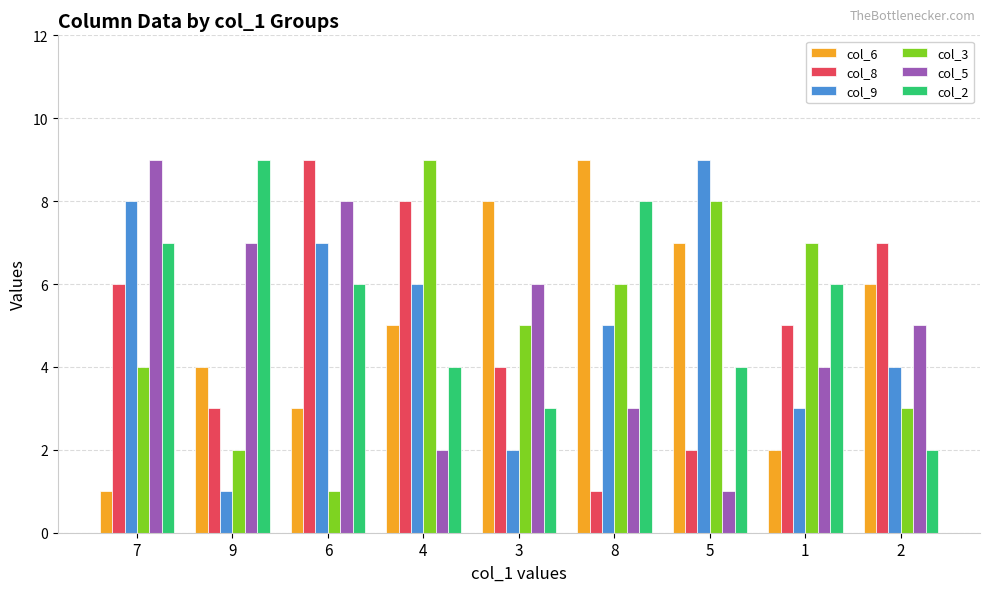

Reading left to right, extract all data points from this chart.

col_6: 1	4	3	5	8	9	7	2	6
col_8: 6	3	9	8	4	1	2	5	7
col_9: 8	1	7	6	2	5	9	3	4
col_3: 4	2	1	9	5	6	8	7	3
col_5: 9	7	8	2	6	3	1	4	5
col_2: 7	9	6	4	3	8	4	6	2